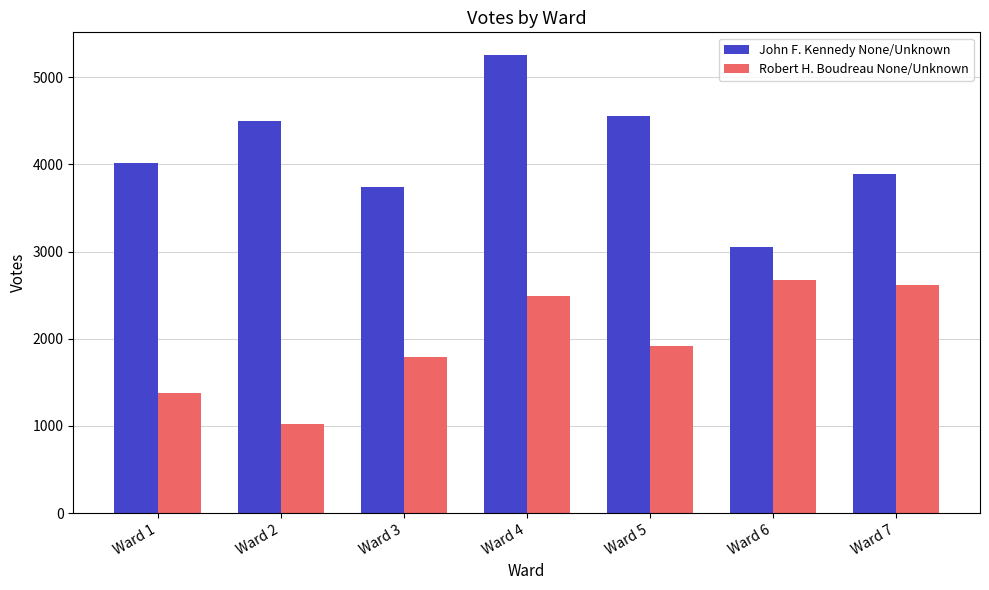

At which label is John F. Kennedy None/Unknown closest to 4151?

Ward 1